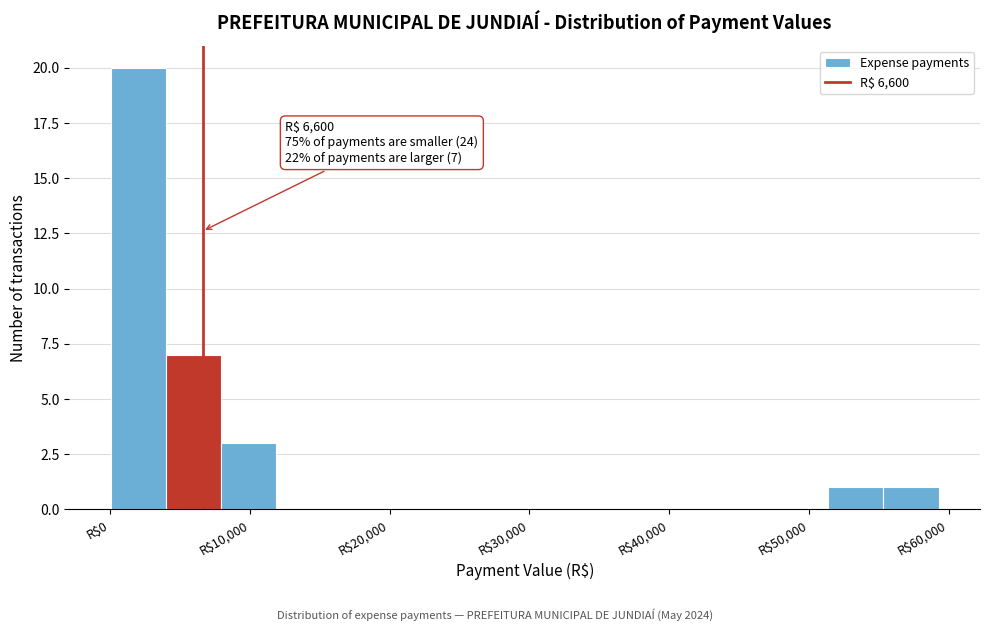

Read against the x-axis, roughly where is the centre of the tallest bar?

2000